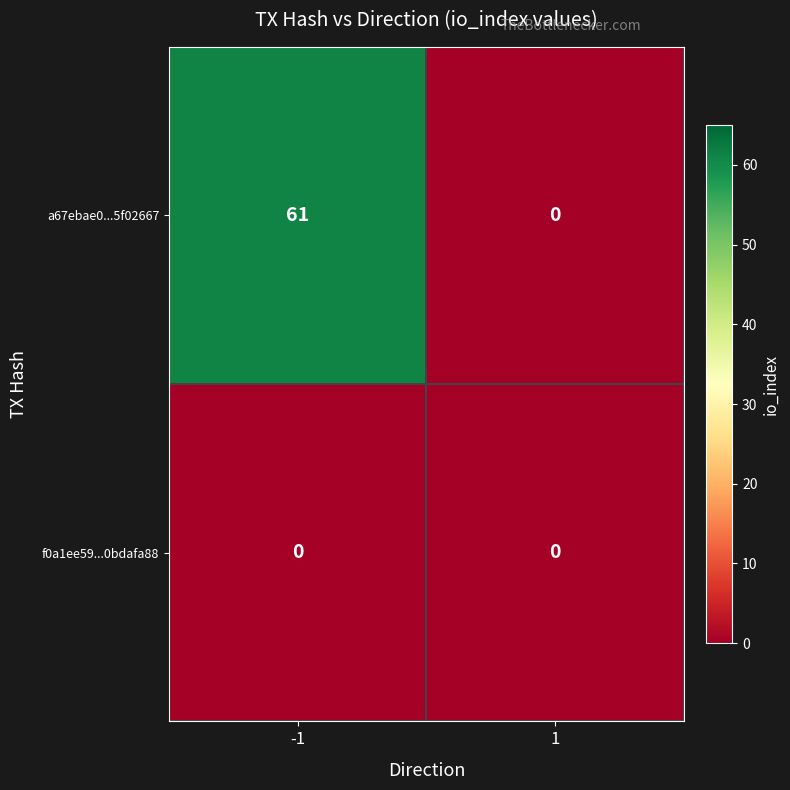

Which series has the largest range (max minus min)?

a67ebae0...5f02667